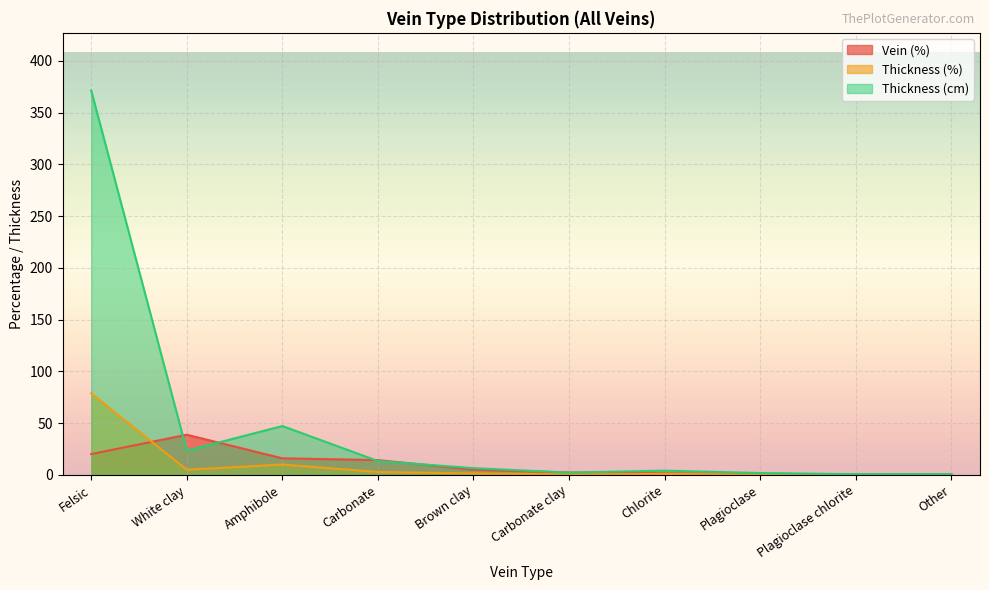

Rank the series at Amphibole from highest to lowest value.

Thickness (cm), Vein (%), Thickness (%)